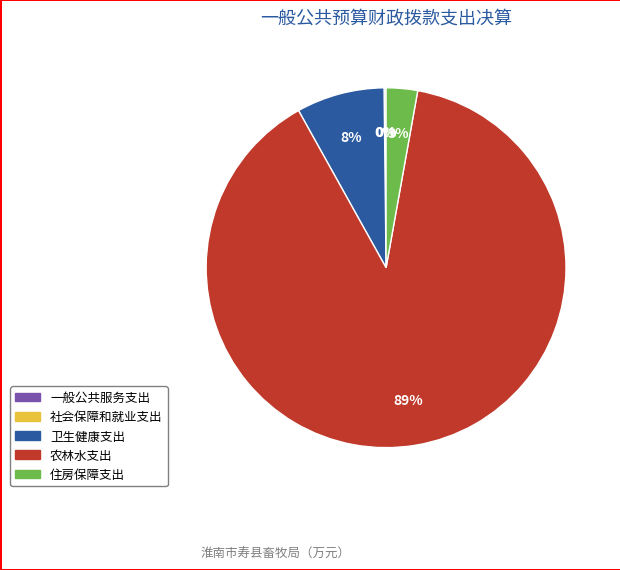

Which category has the biggest portion of the pie?

农林水支出